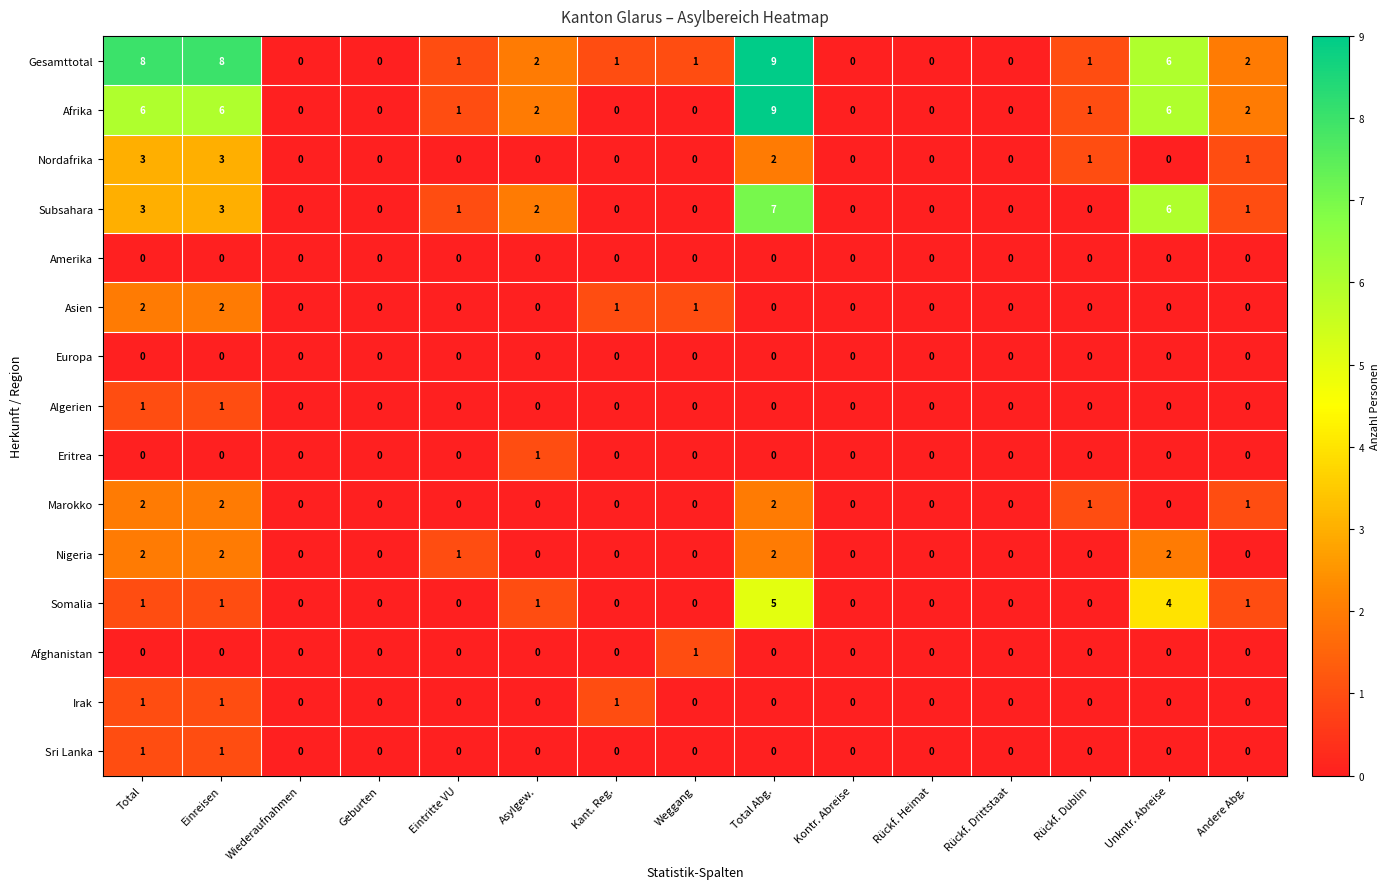

How many data points in Subsahara are above 0?

7